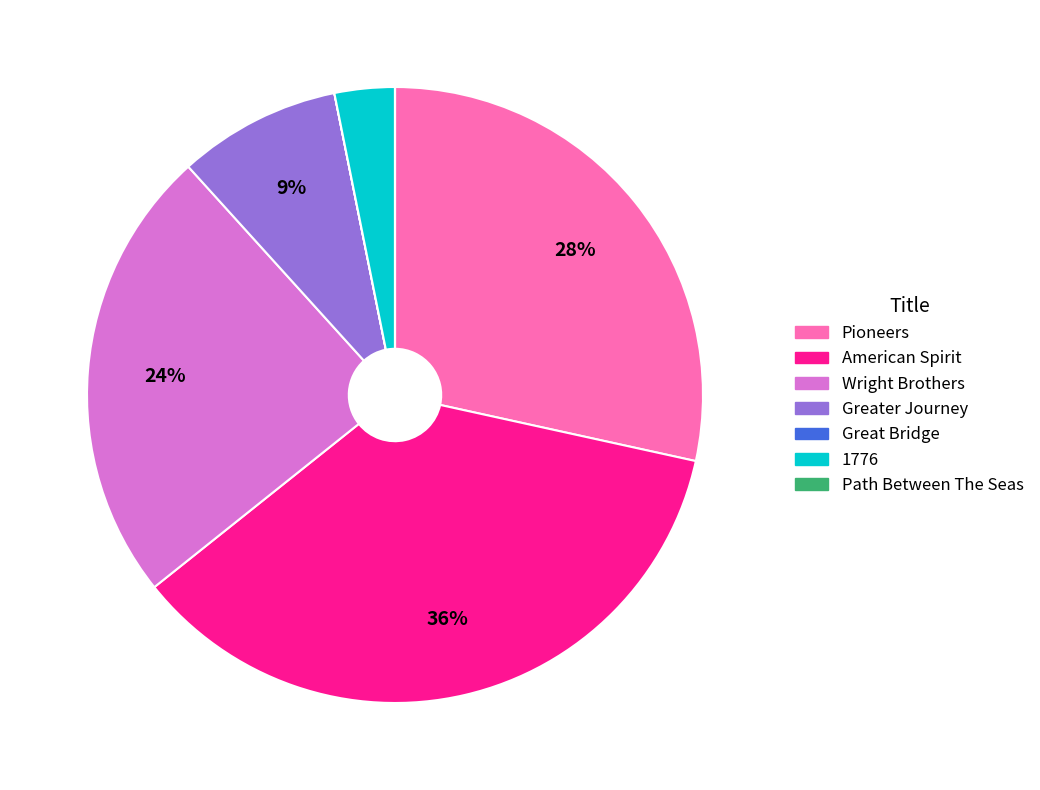

Which category has the biggest portion of the pie?

American Spirit